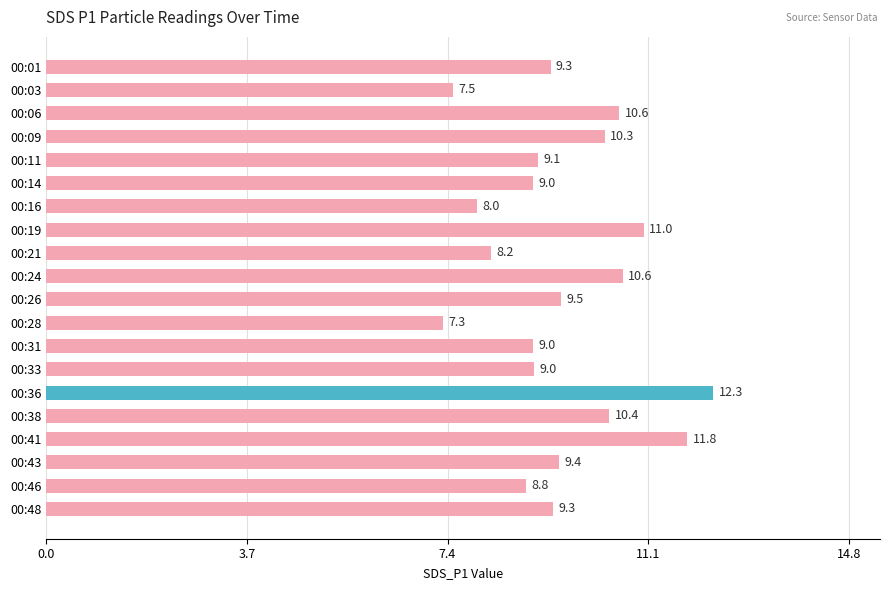

What is the difference between the second highest and second lowest values?

4.3